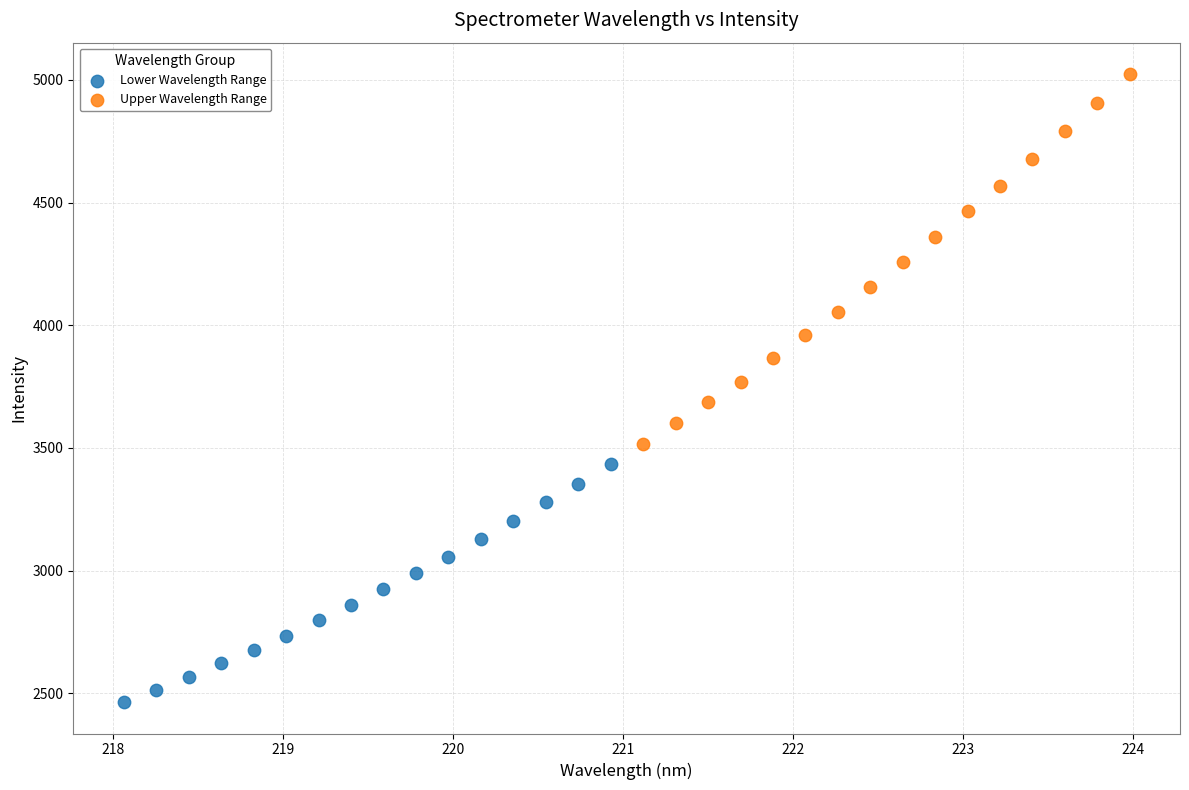

Which series has the widest spread of Y values?

Upper Wavelength Range